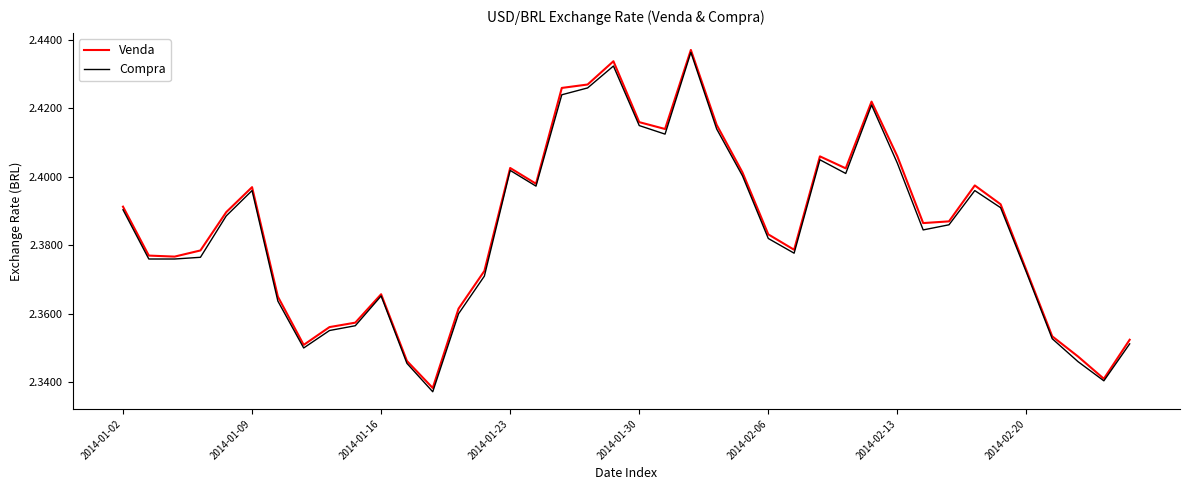

What are all the series names shown in the legend?

Venda, Compra